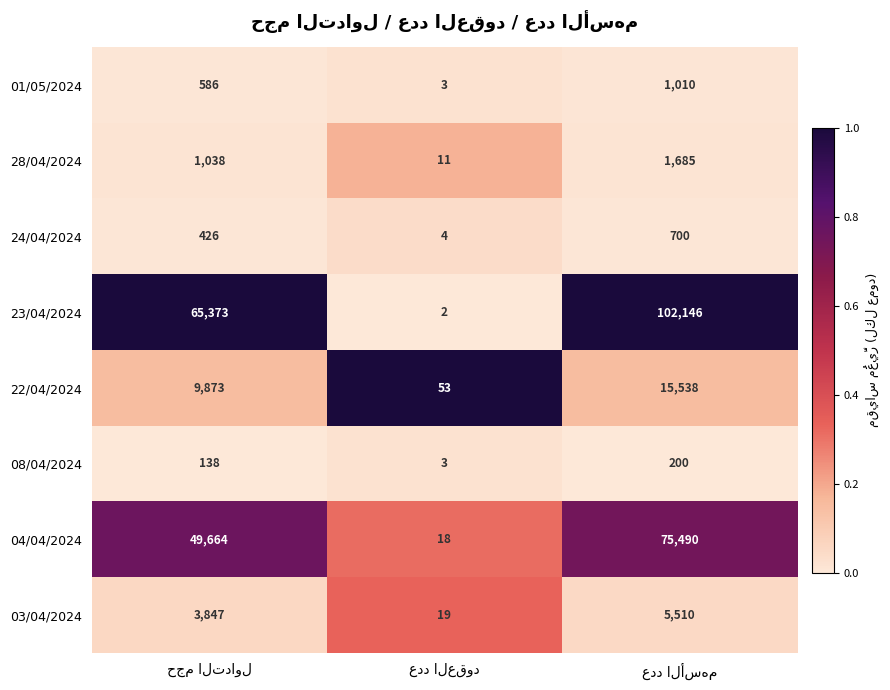

What is the maximum value shown in the chart?

102146